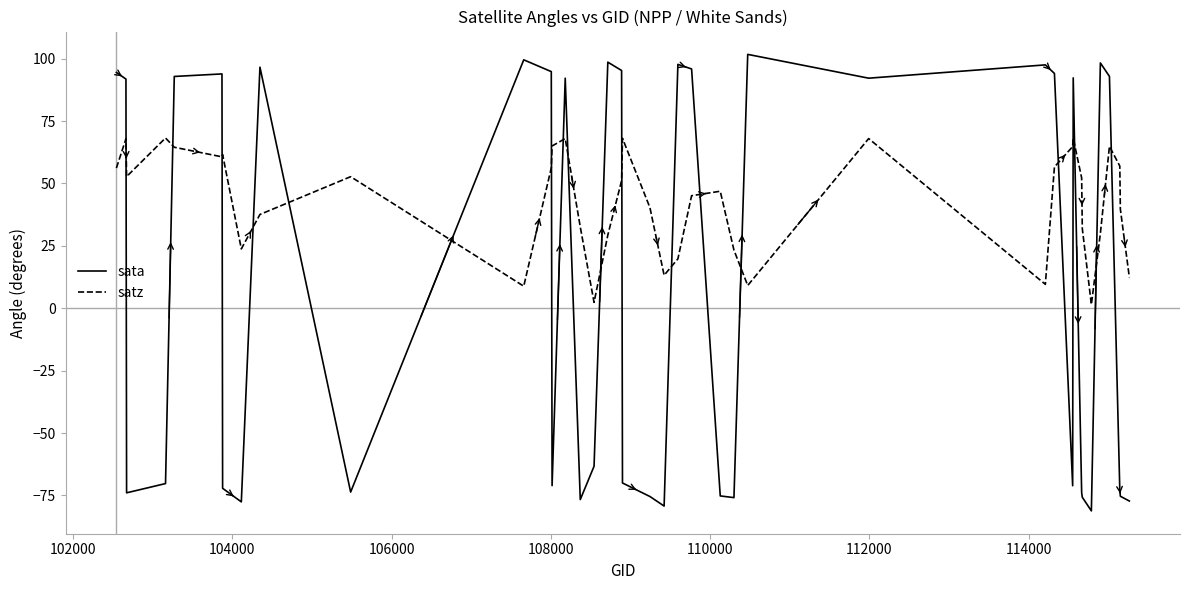

Which series ends up on top after the final intersection of sata and satz?

satz